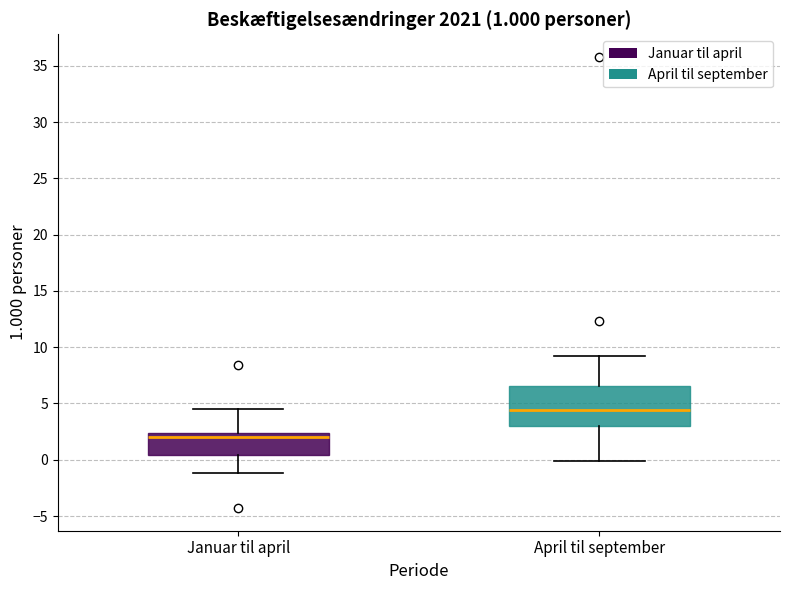

Comparing the boxes themselves (not the whiskers), which one is the tallest?

April til september